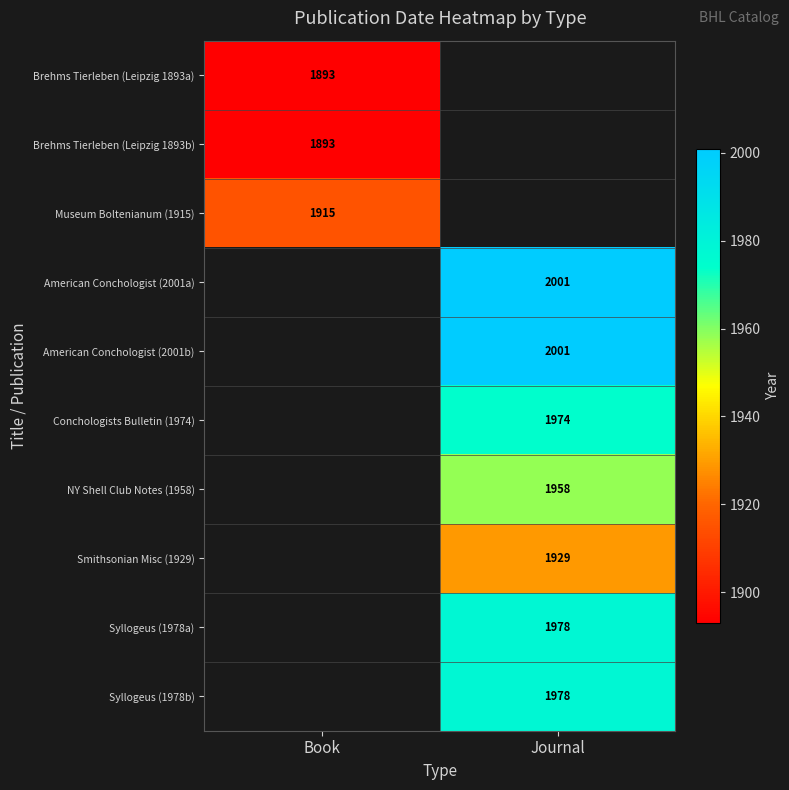

Is it true that Brehms Tierleben (Leipzig 1893b) equals 1893 at Book?

True